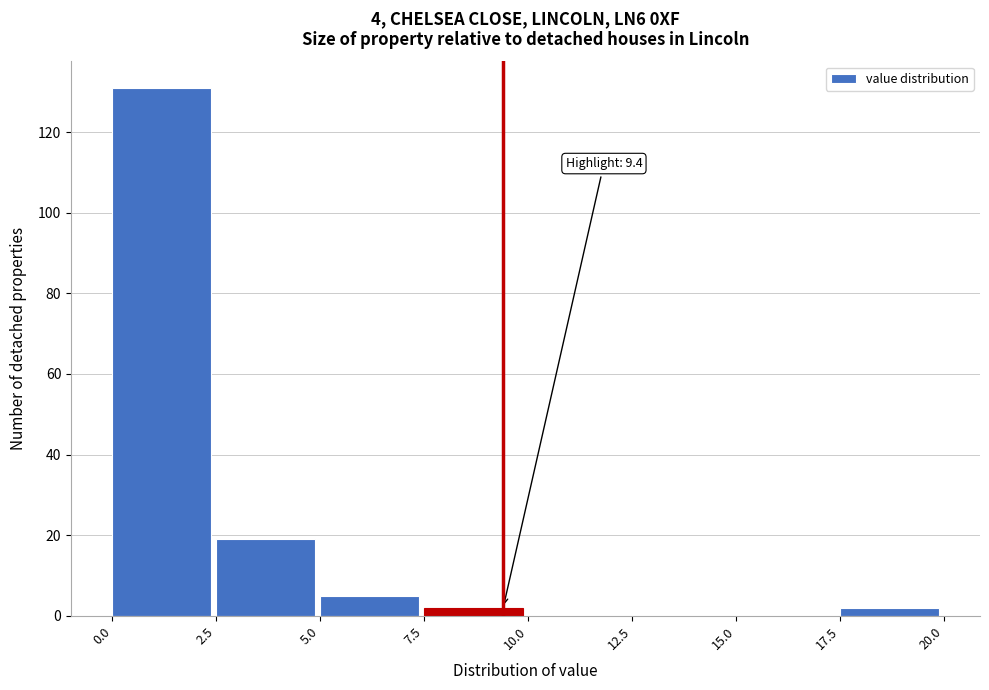

Over which range of the x-axis is the bar tallest?

0.0 to 2.5